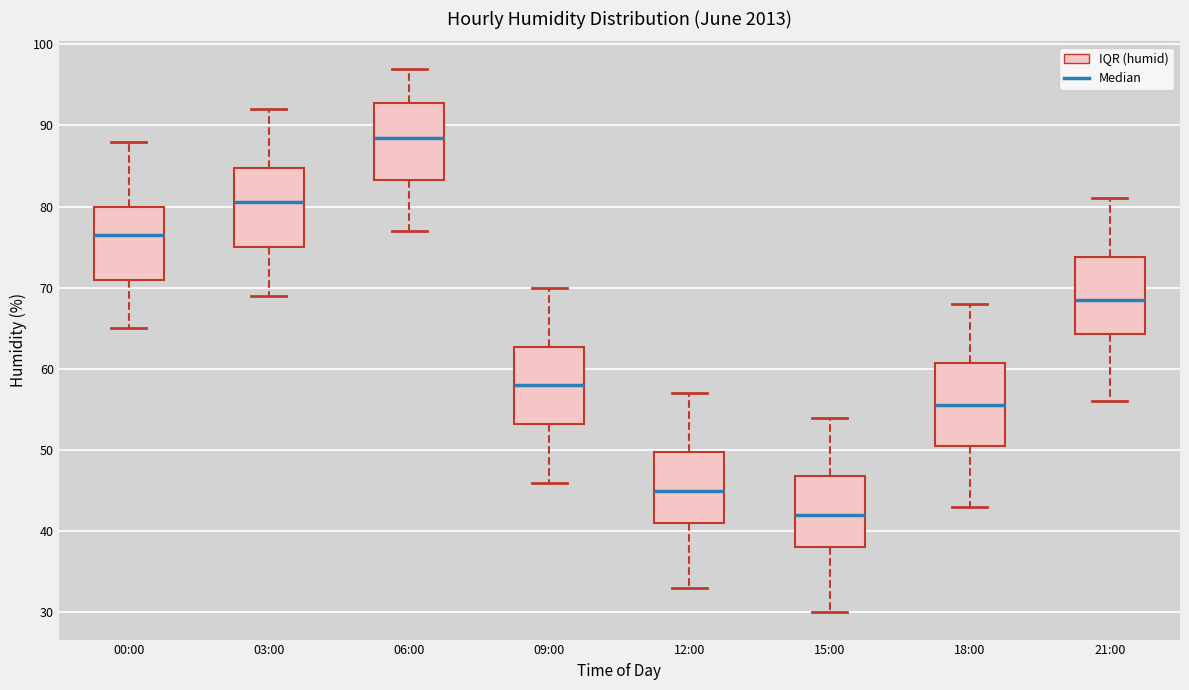

Reading left to right, transcribe this box plot: for each box, give where its median line is, the range the box spans, and where its two whiskers end, as read against the y-axis. The values are not printed on the chart, so give them approximately, as read against the axis.

00:00: median 77, box 71 to 80, whiskers 65 to 88
03:00: median 81, box 75 to 85, whiskers 69 to 92
06:00: median 89, box 83 to 93, whiskers 77 to 97
09:00: median 58, box 53 to 63, whiskers 46 to 70
12:00: median 45, box 41 to 50, whiskers 33 to 57
15:00: median 42, box 38 to 47, whiskers 30 to 54
18:00: median 56, box 51 to 61, whiskers 43 to 68
21:00: median 69, box 64 to 74, whiskers 56 to 81